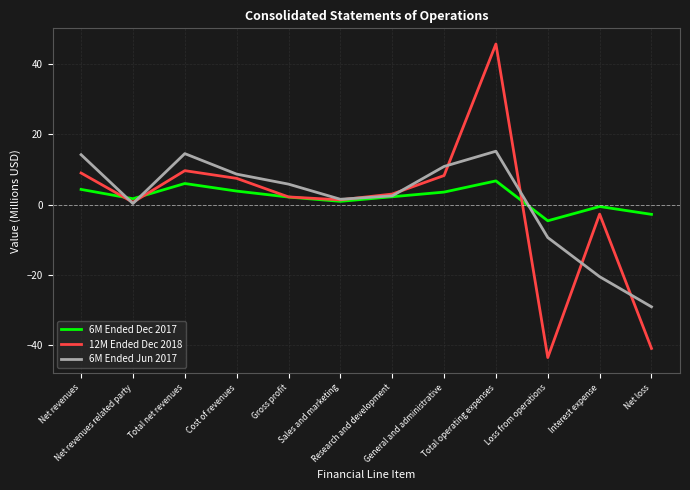

What is the smallest value displayed?

-43.5